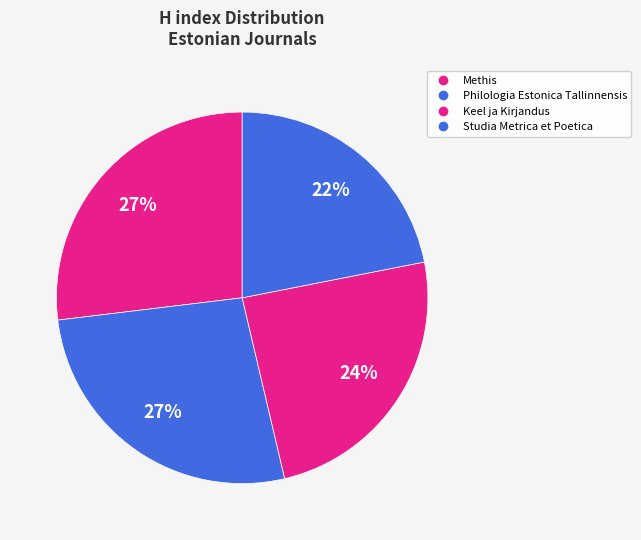

How many slices are in this pie chart?

4